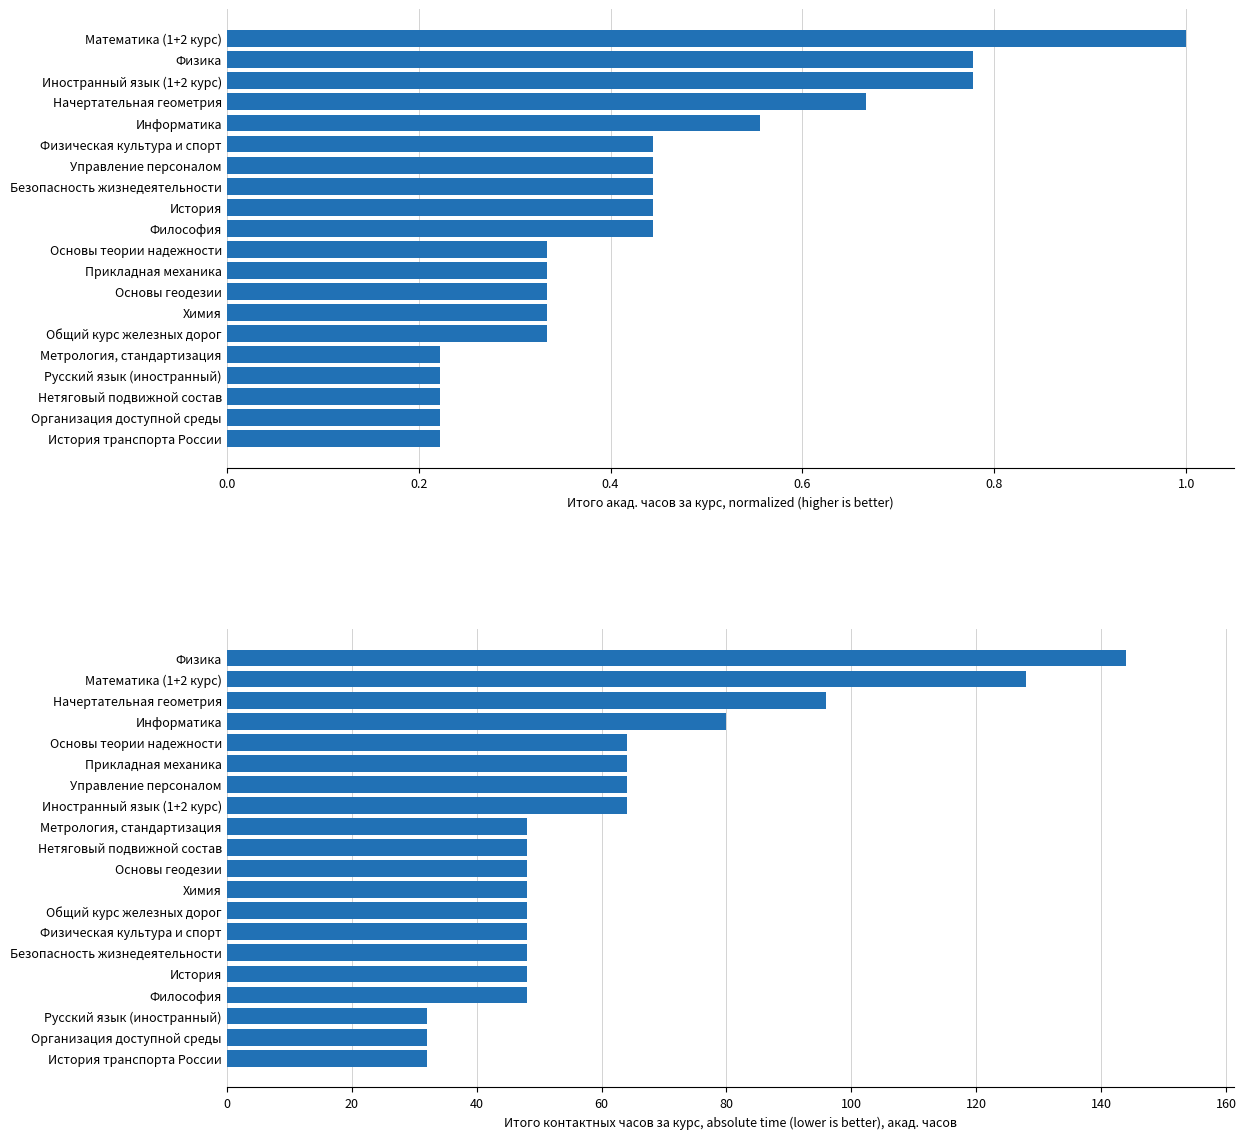

What position from the left is 9?

10